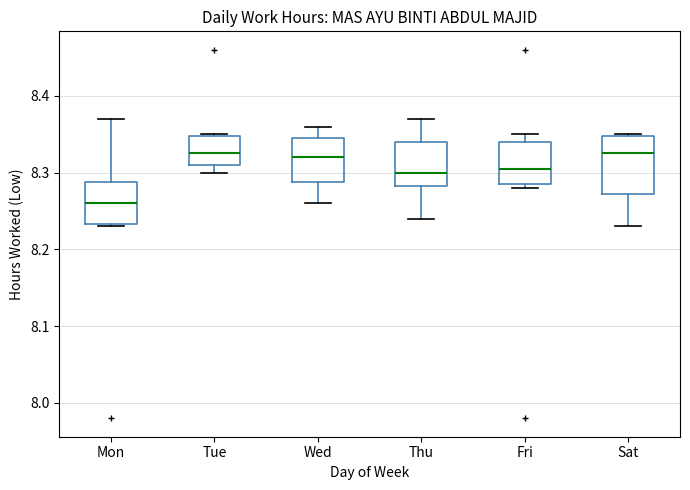

Which box is the tallest, from its lower edge to its upper edge?

Sat